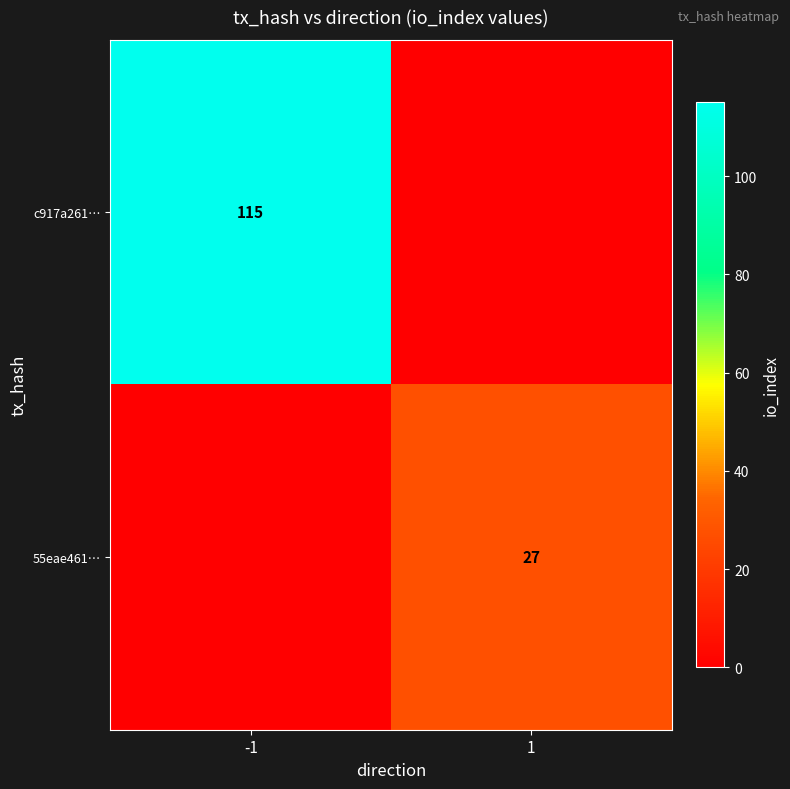

Which has a higher value, -1 or 1?

-1